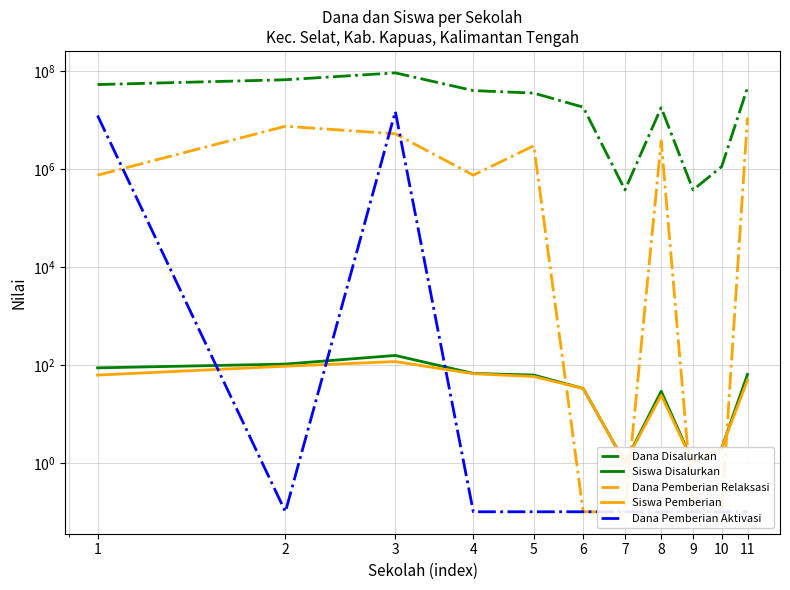

What is the difference between the second highest and second lowest values in the Siswa Disalurkan series?

103.0